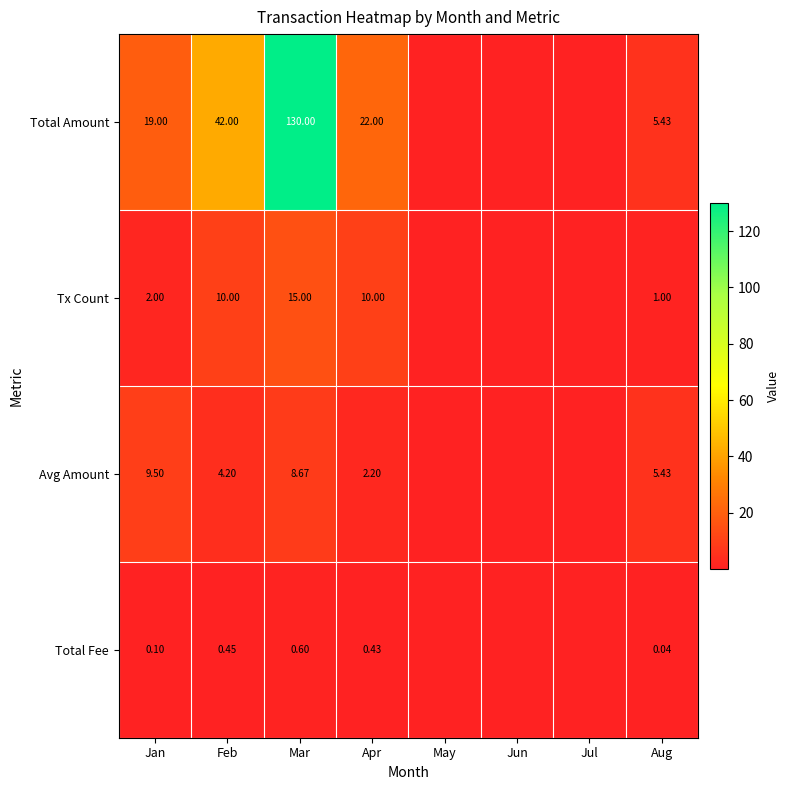

Which series changed the most between Feb and Mar?

Total Amount